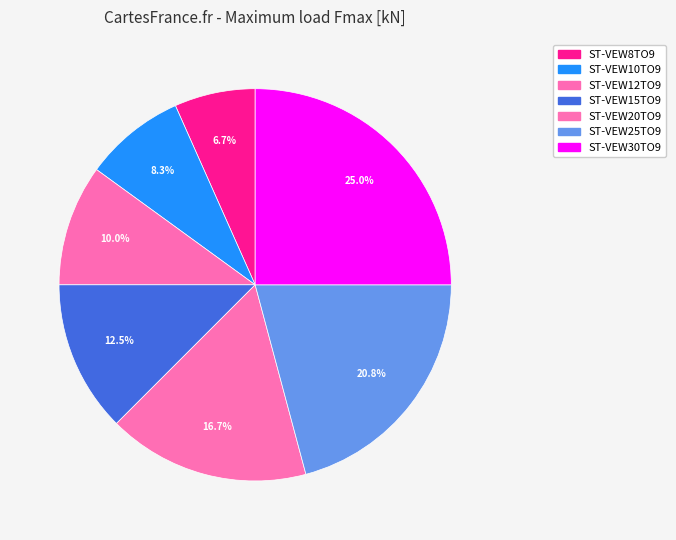

How many segments does this pie chart have?

7